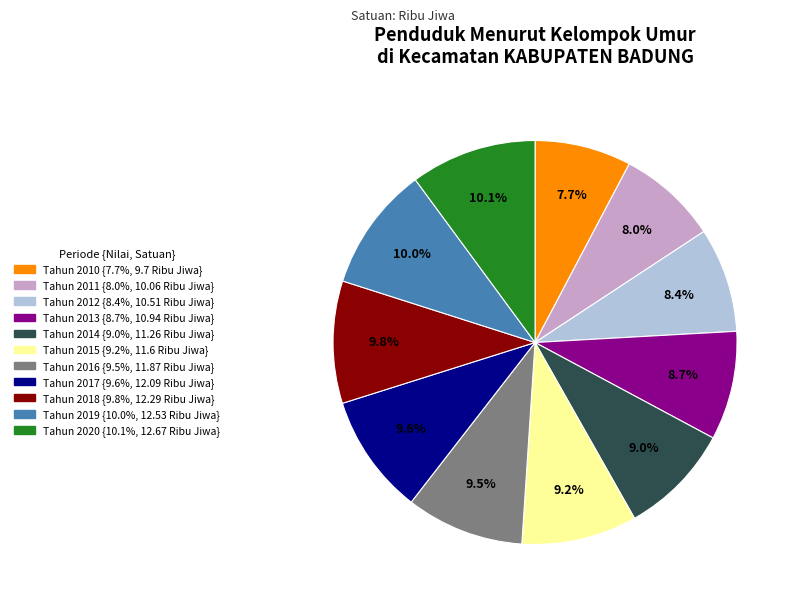

Is Tahun 2020 the majority of the pie?

No